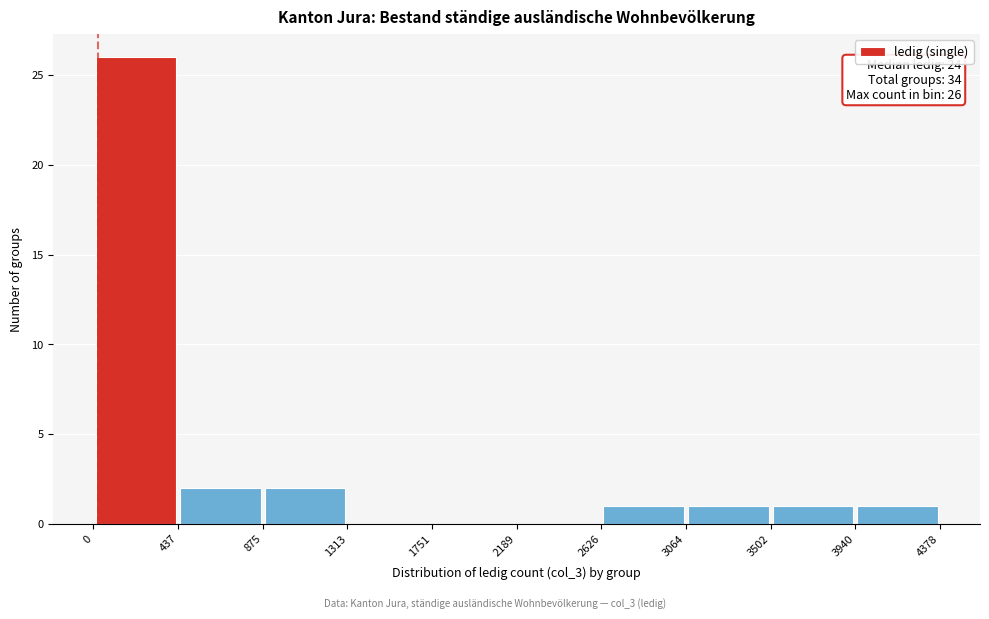

Which range on the x-axis has the tallest bar?

0 to 437